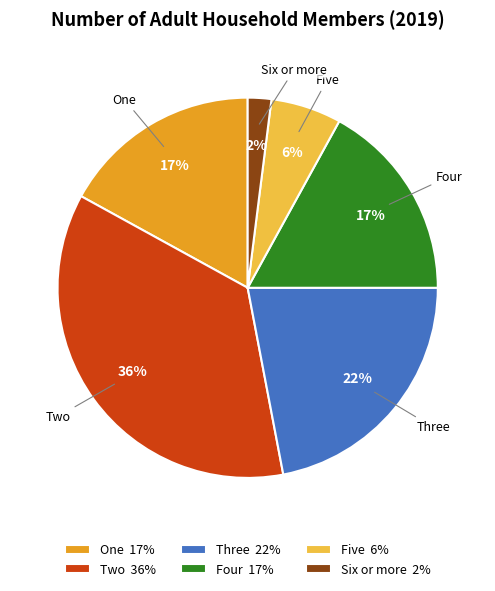

Combined, do One and Five account for over 50%?

No